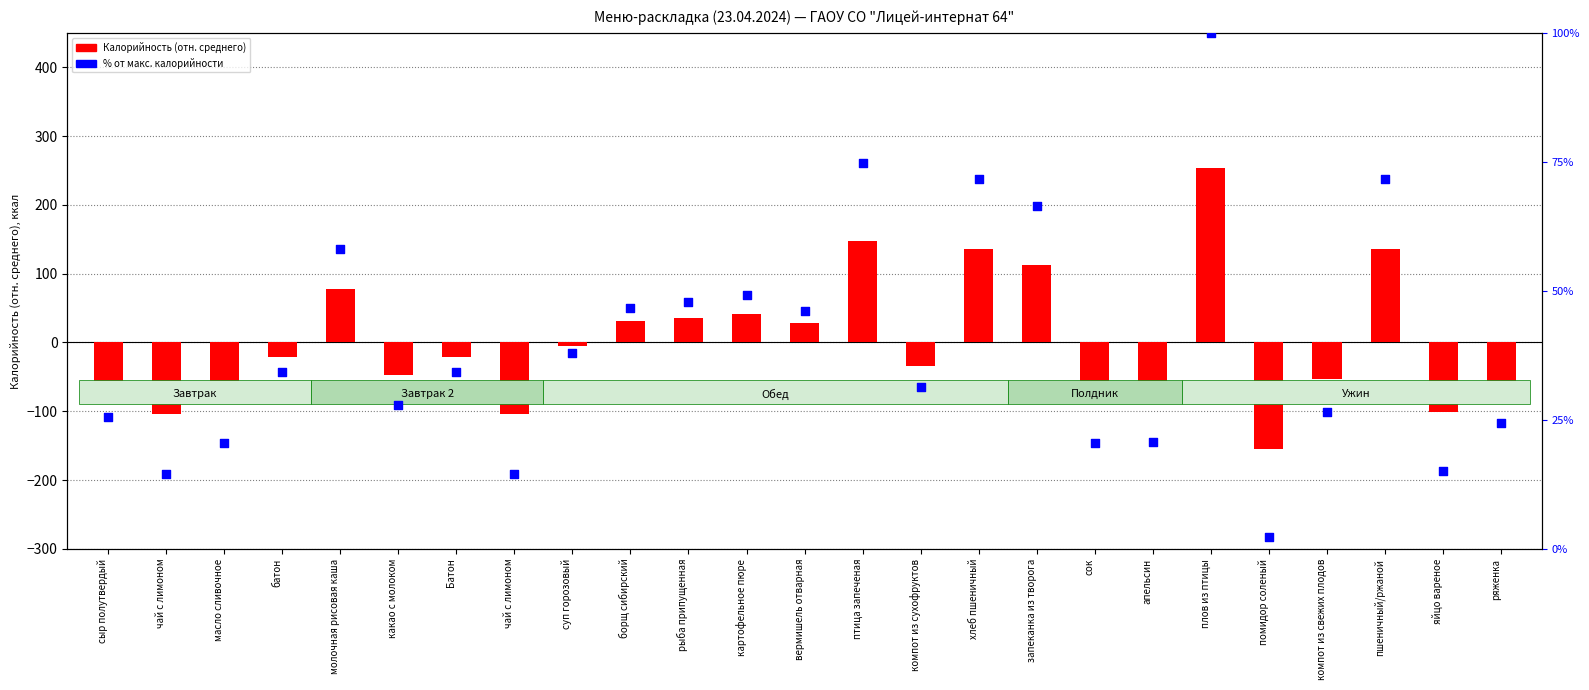

Which series contains the highest Y value?

Калорийность (отн. среднего)